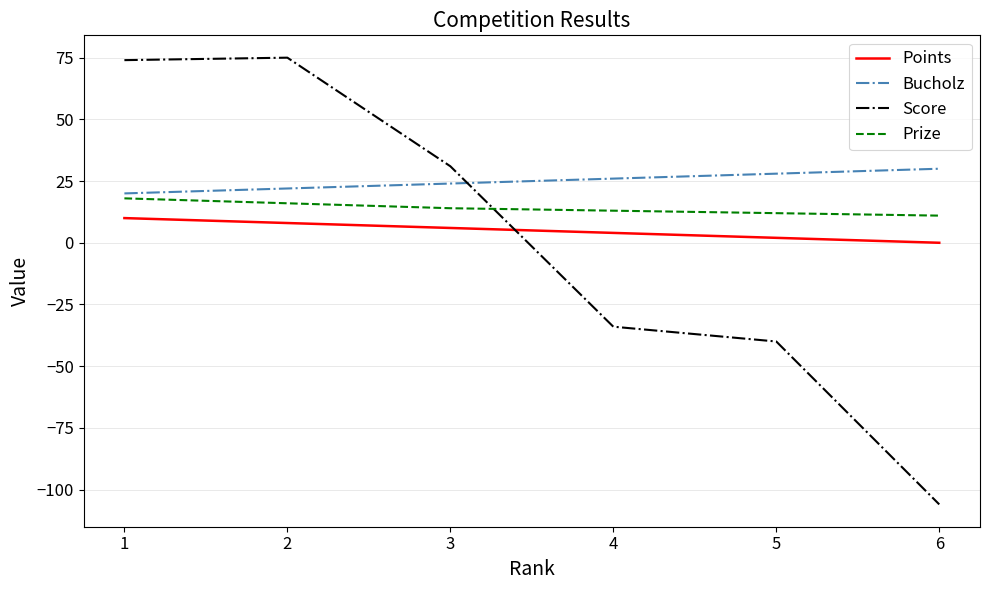

At how many categories does at least one series exceed 61?

2